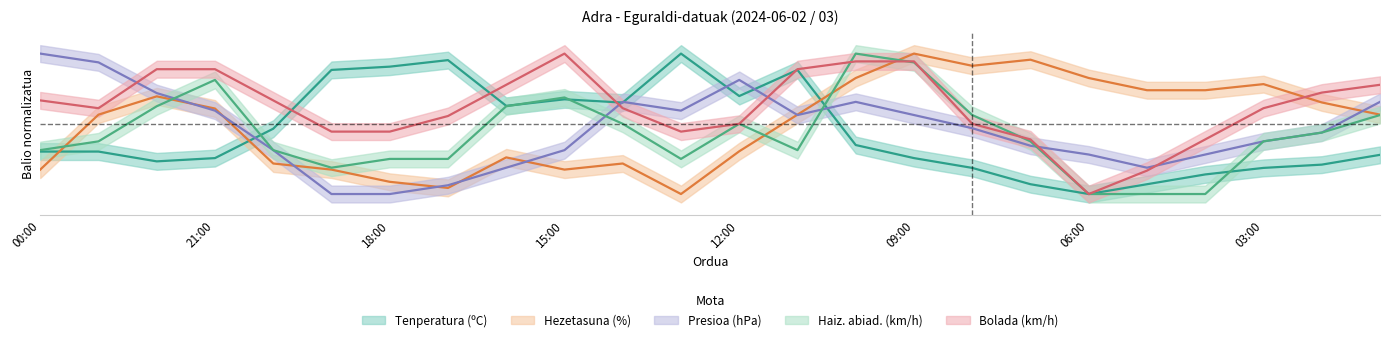

True or false: Haizearen abiadura (km/h) has a value of 0.9 at 22:00.

False